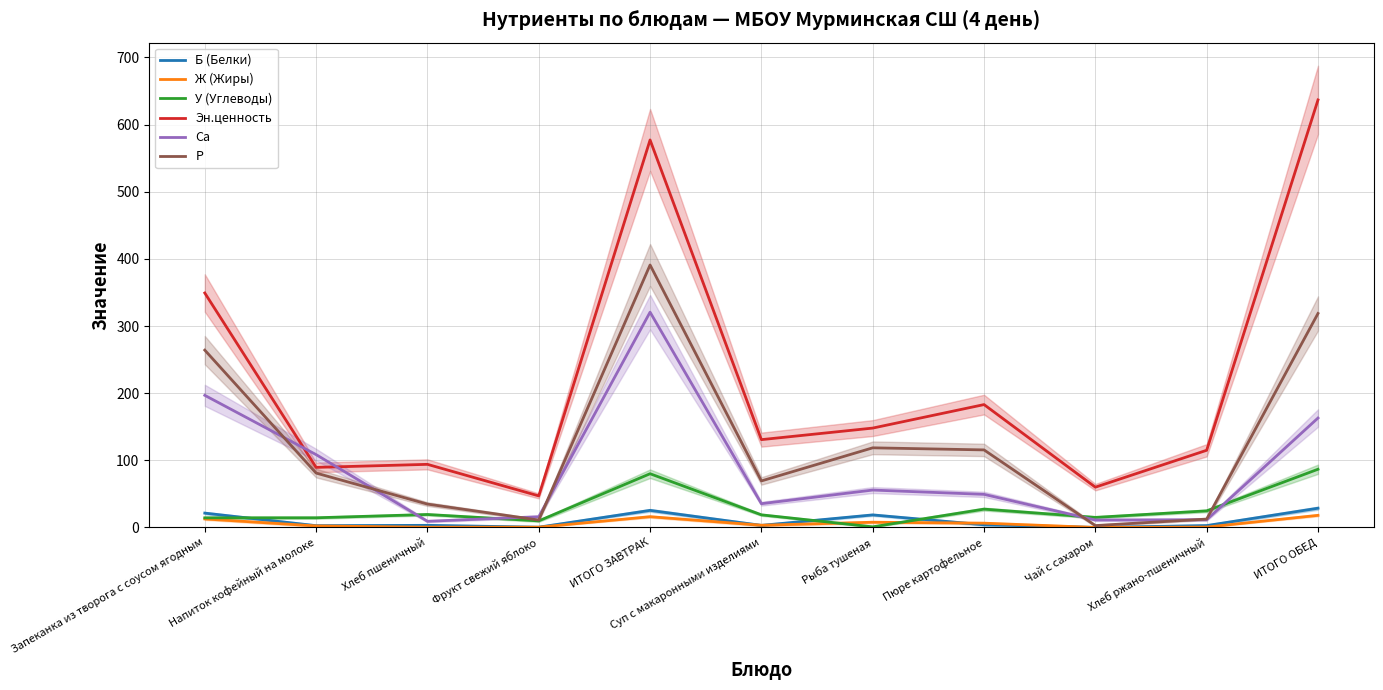

At which label does У (Углеводы) reach its peak?

ИТОГО ОБЕД